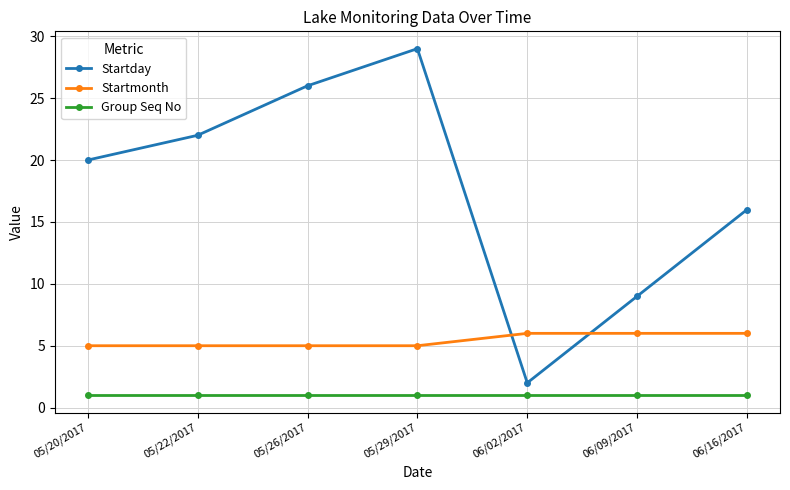

Rank the series at 05/22/2017 from lowest to highest value.

Group Seq No, Startmonth, Startday